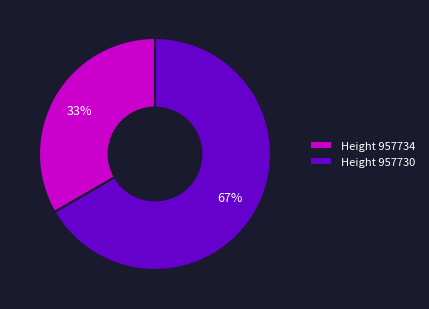

Is it true that Height 957730 is 67% of the pie?

True